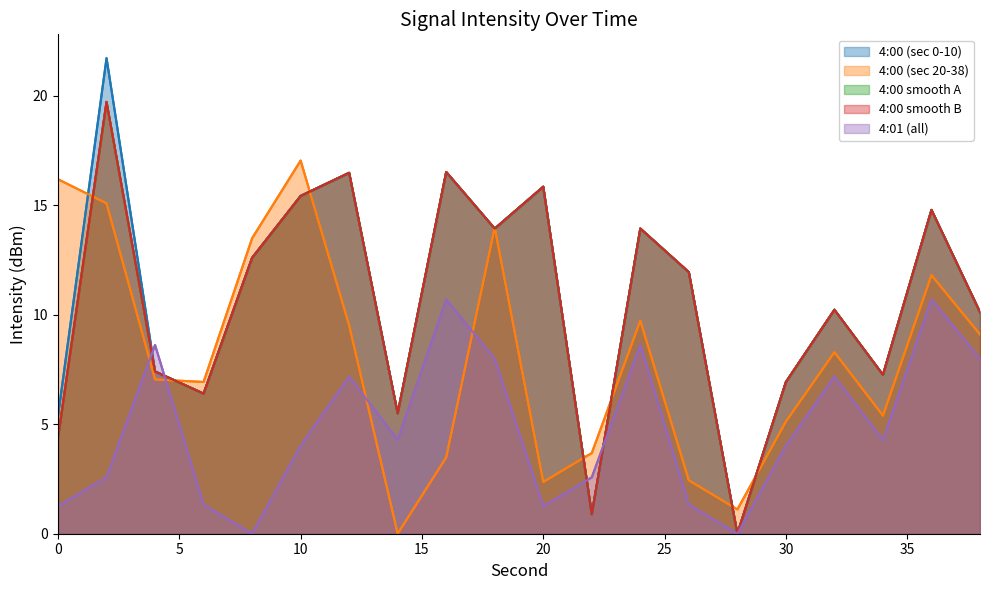

In 4:00 (sec 20-38), how many points are higher than both neighbors (excluding endpoints)?

5